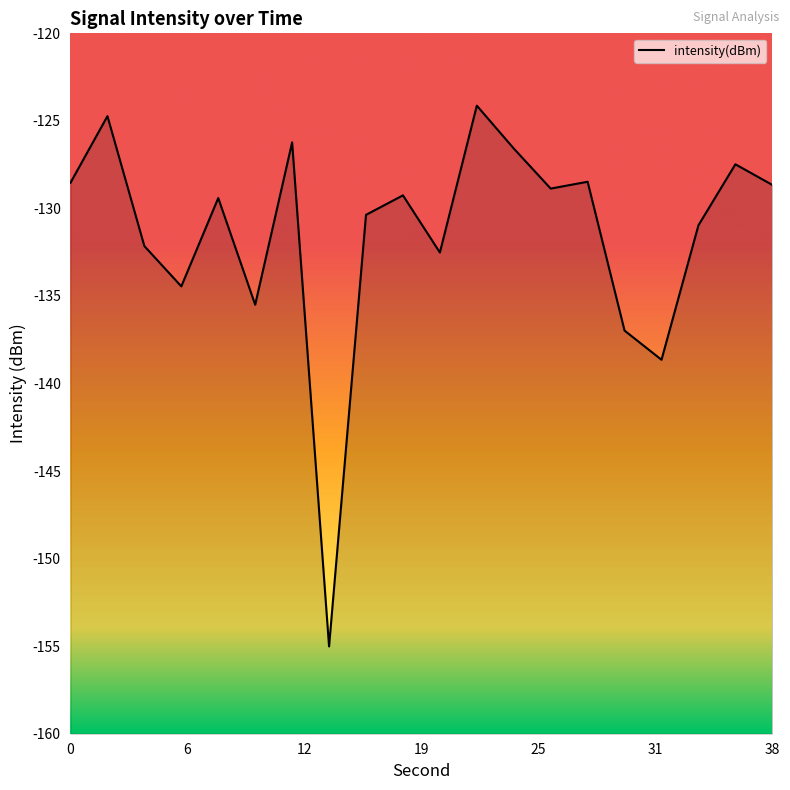

What is the minimum value shown in the chart?

-155.0